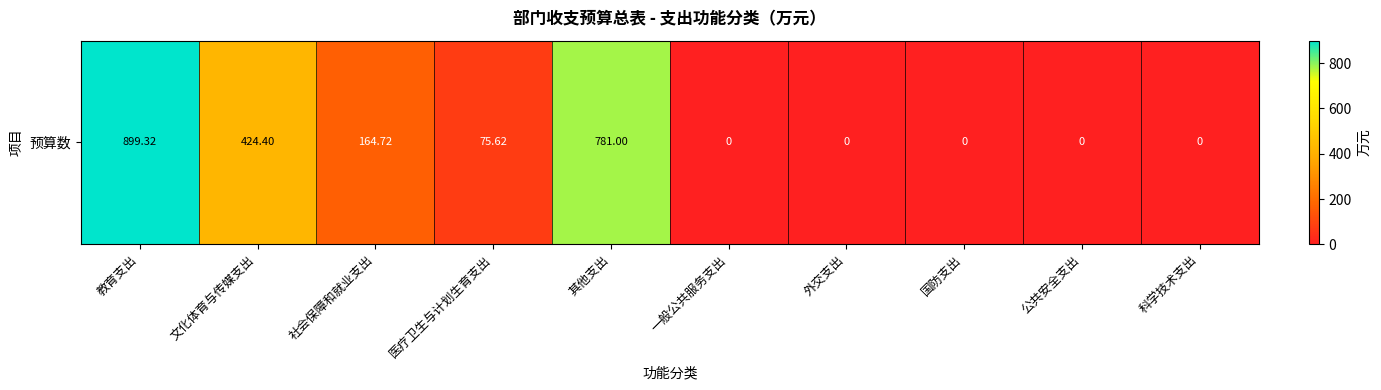

At which label does the data first exceed 75?

教育支出